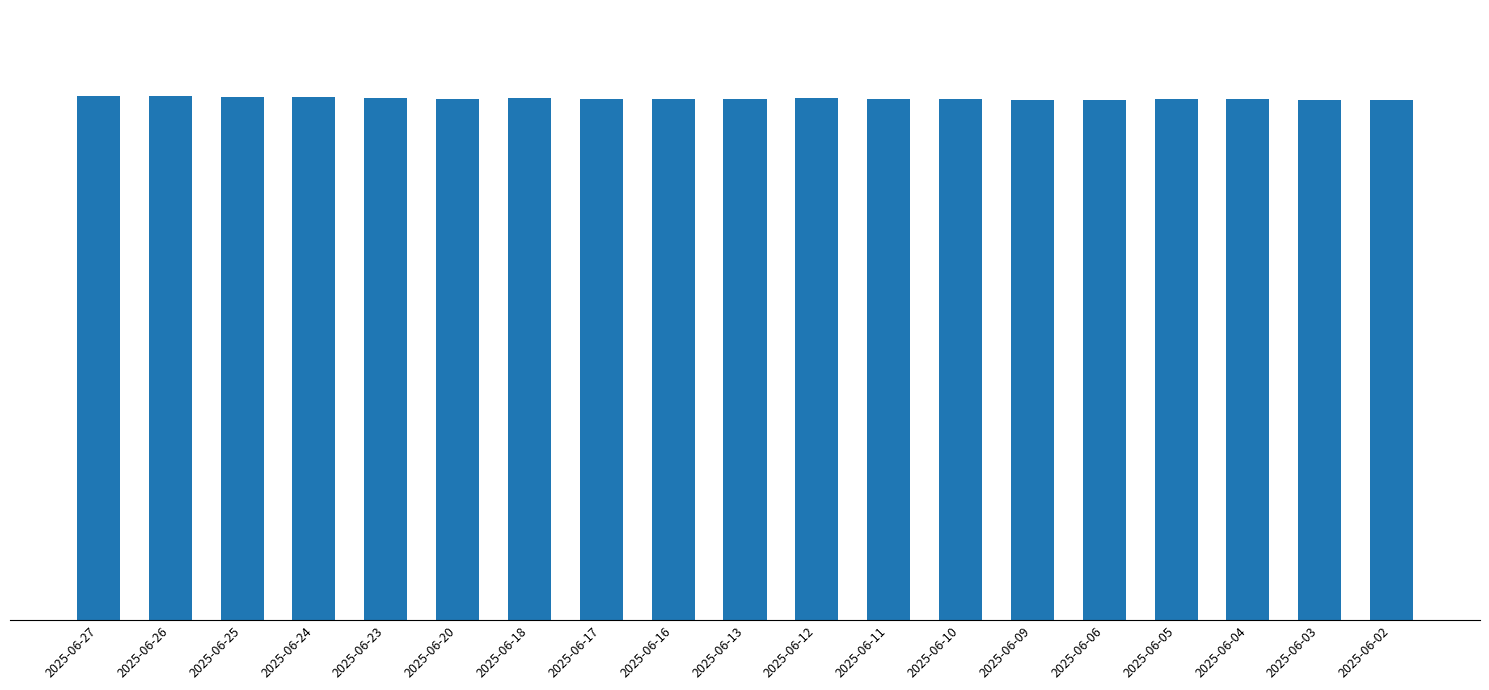

Between 2025-06-04 and 2025-06-12, which is larger?

2025-06-12